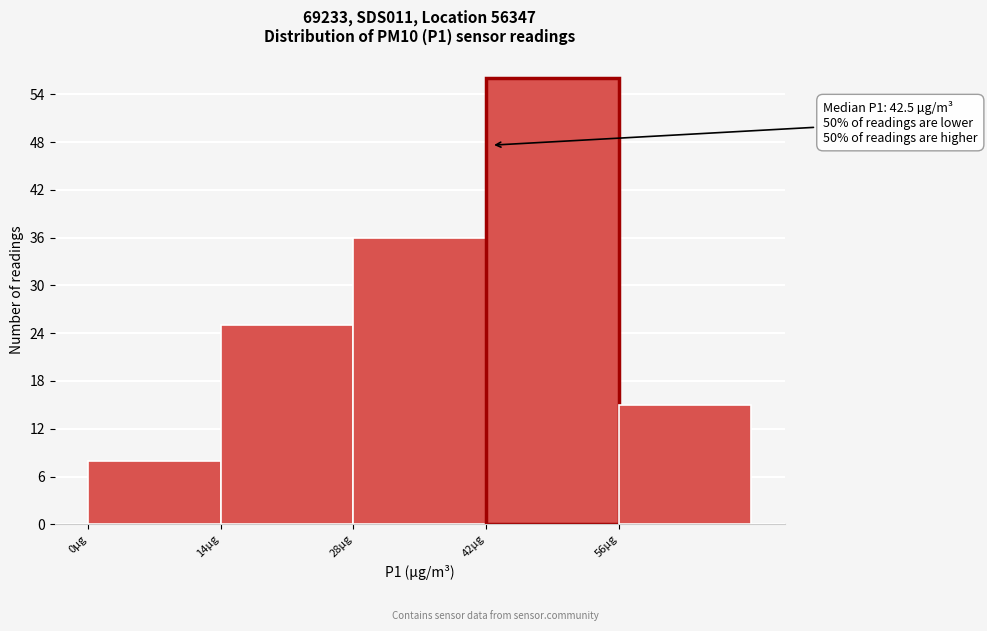

Which range on the x-axis has the tallest bar?

42 to 56